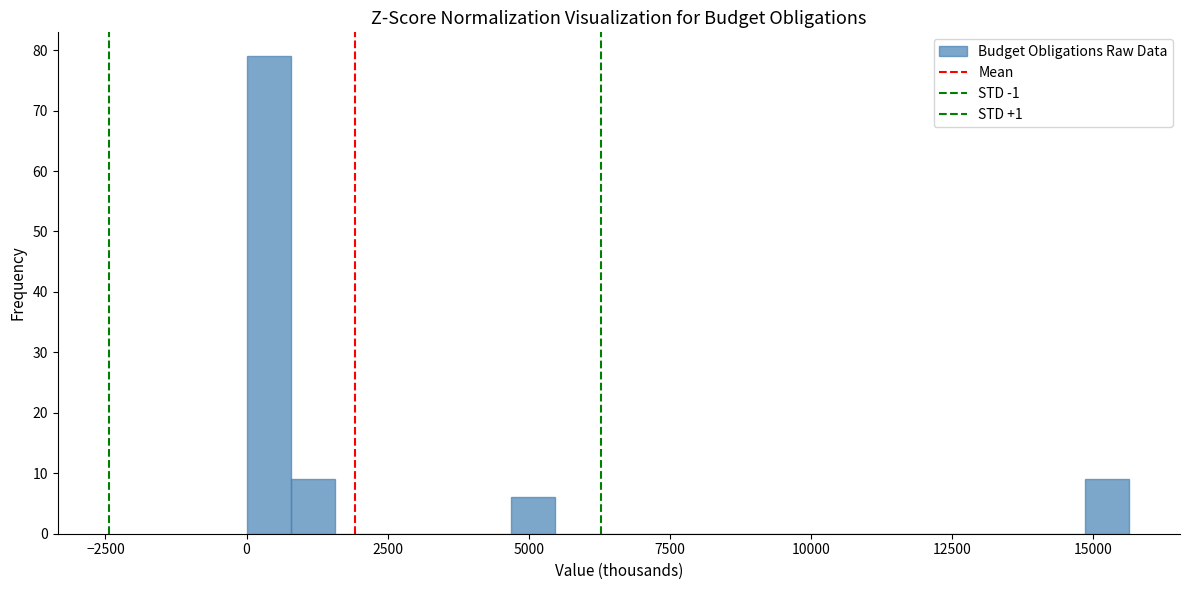

Around what value on the x-axis is the tallest bar? Give the approximate position of its centre, as read against the axis.

500